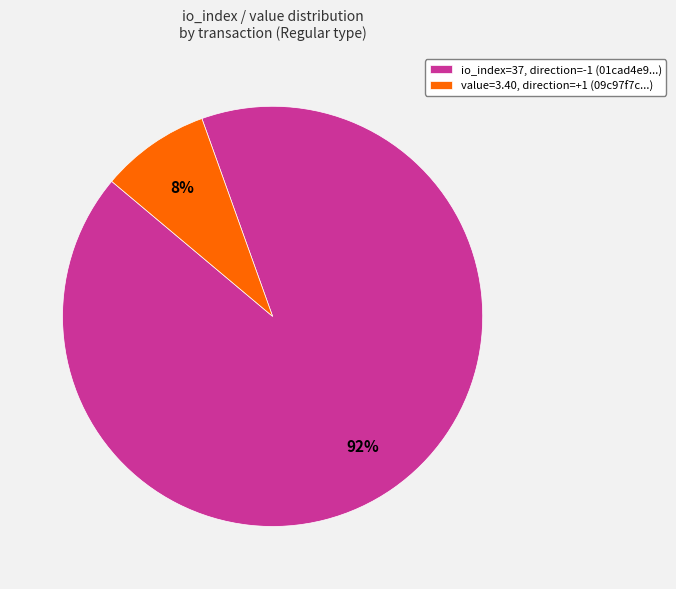

Is the sum of value=3.40, direction=+1 (09c97f7c...) and io_index=37, direction=-1 (01cad4e9...) greater than half?

Yes